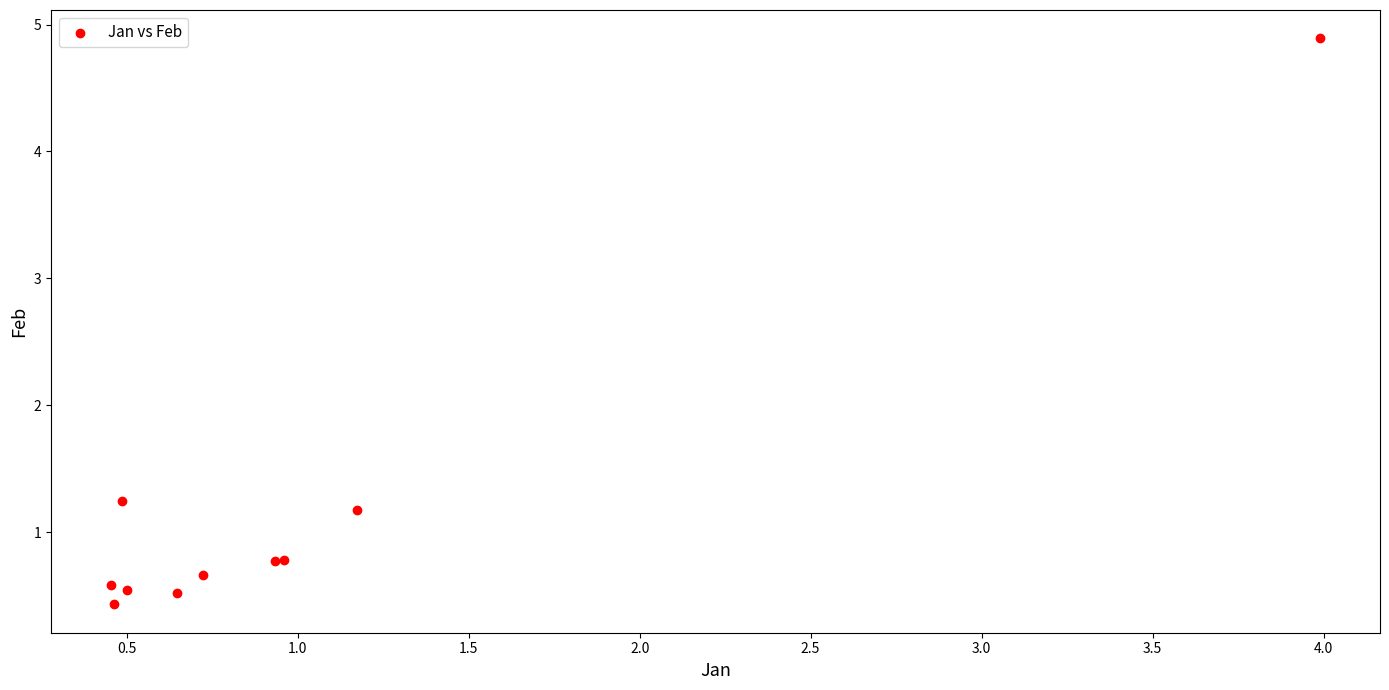

What Y value in the scatter plot is closest to 2?

1.2